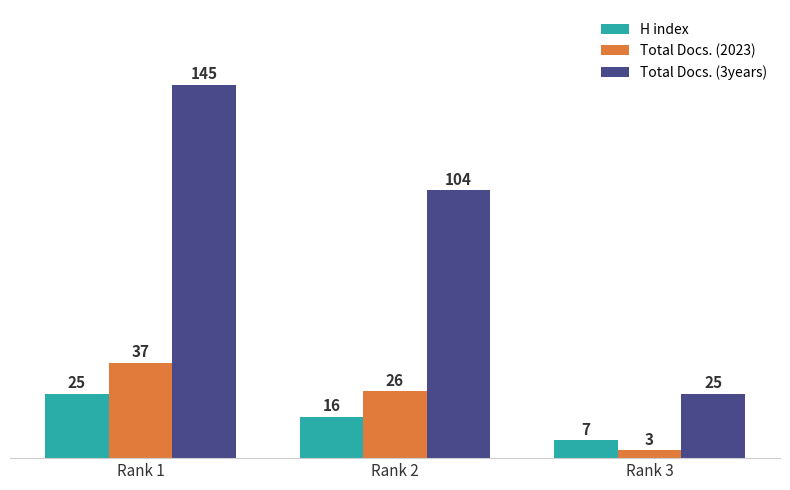

Reading left to right, transcribe all the data shown in this chart.

H index: Rank 1=25	Rank 2=16	Rank 3=7
Total Docs. (2023): Rank 1=37	Rank 2=26	Rank 3=3
Total Docs. (3years): Rank 1=145	Rank 2=104	Rank 3=25